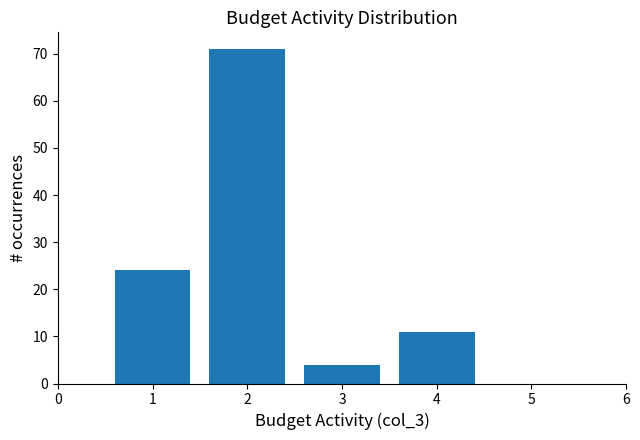

Reading left to right, list all the values displayed in this chart.

1=24	2=71	3=4	4=11	5=0